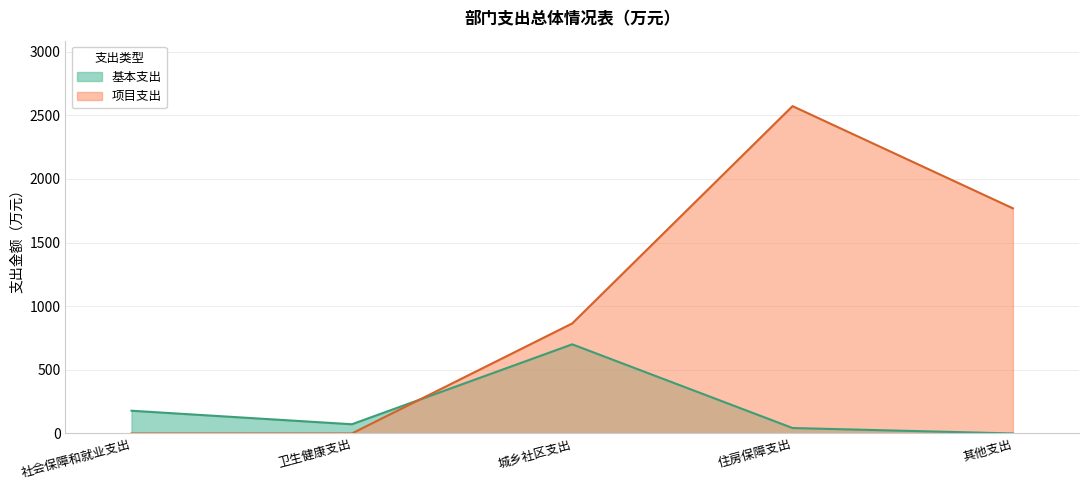

How many lines are shown in the chart?

2